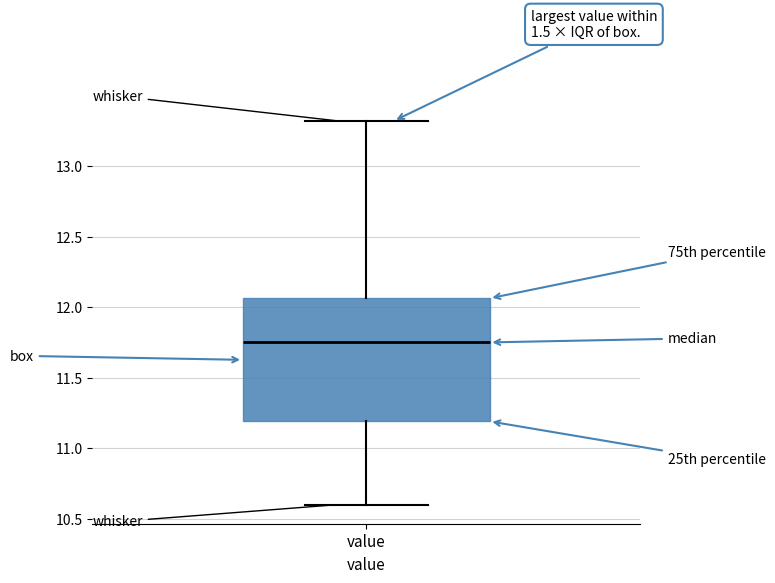

Where does the median line of the box for value sit on the y-axis? The values are not printed on the chart, so give them approximately, as read against the axis.

11.75